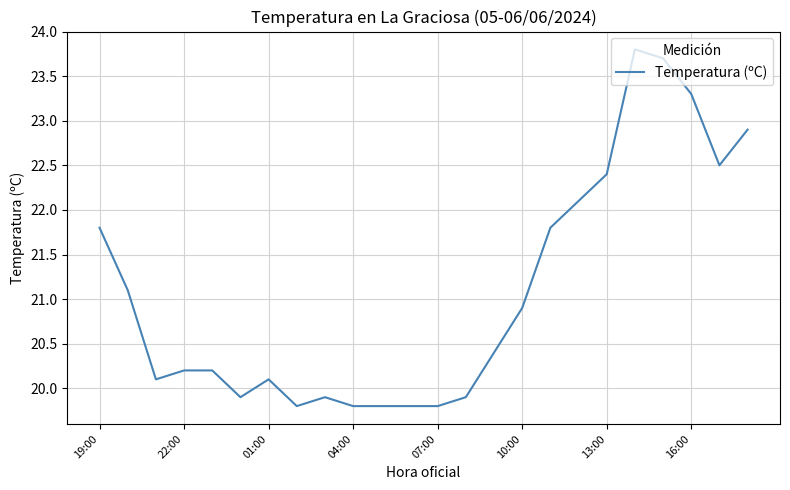

What is the minimum value shown in the chart?

19.8